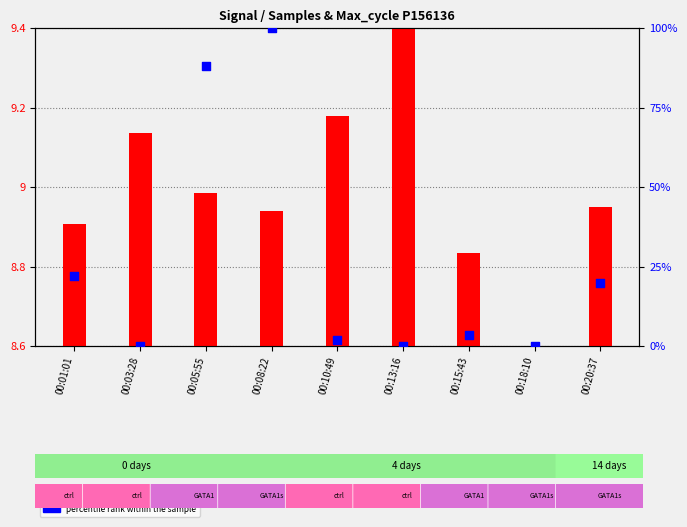

Which series reaches the maximum Y coordinate?

percentile rank within the sample